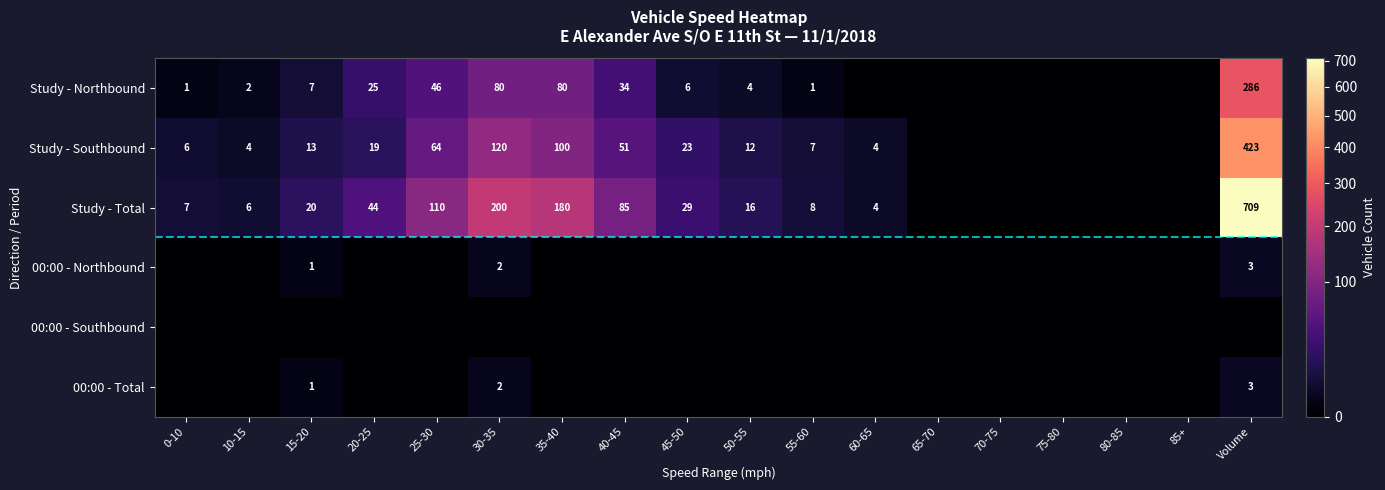

What is the sum of the Study - Southbound values at 20-25 and 10-15?

23